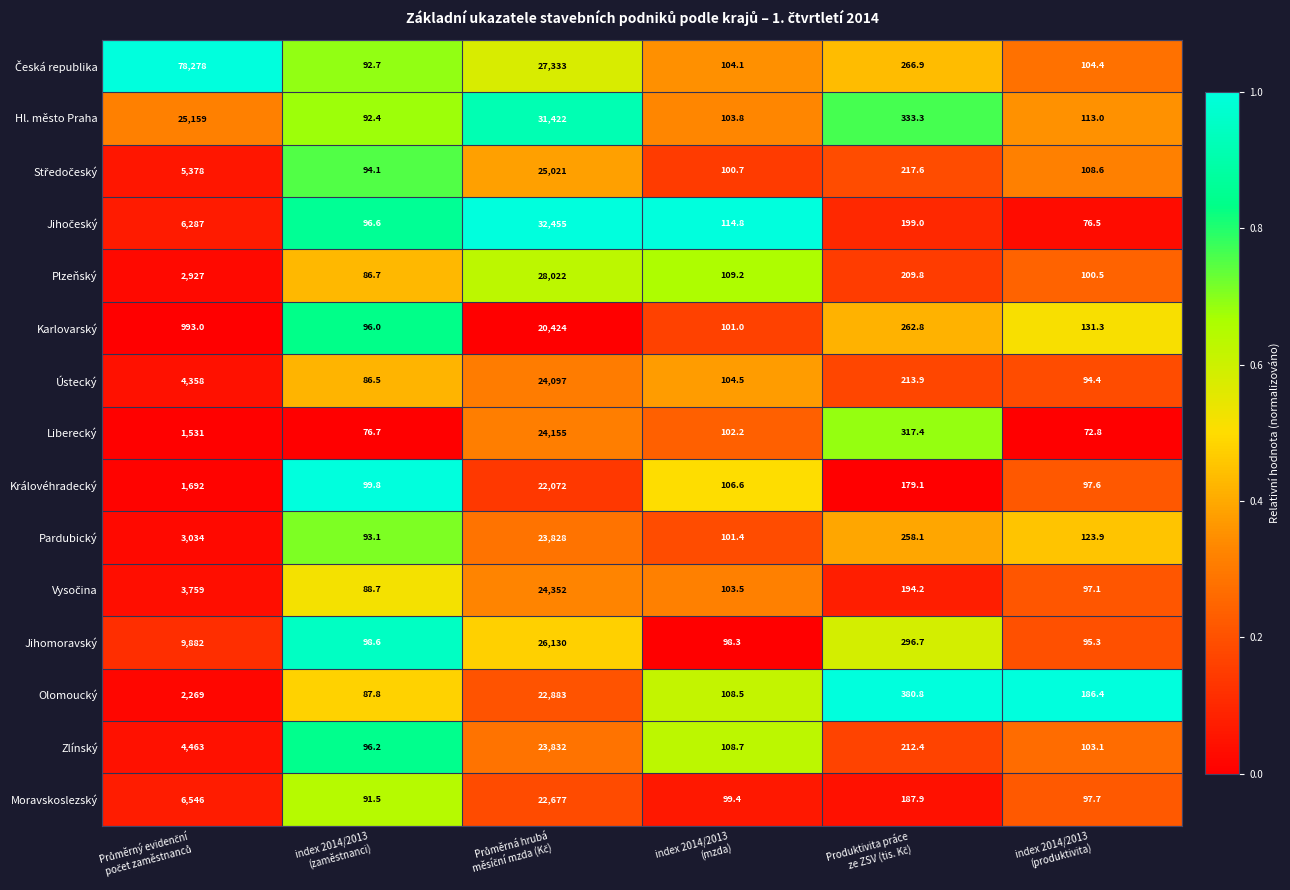

What is the sum of all Liberecký values?

26255.1